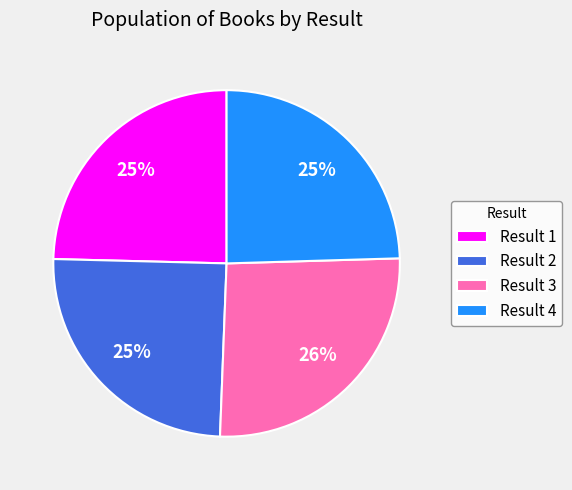

Is there a majority slice in this chart?

No